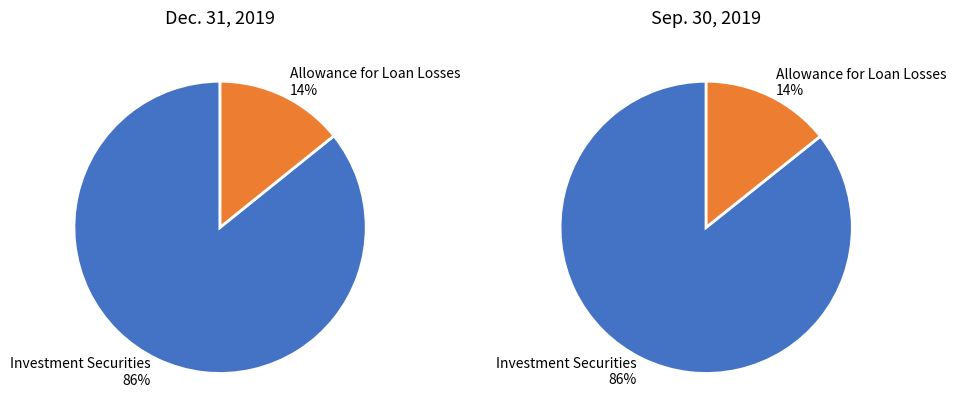

Combined, what portion of the pie is Allowance for loan losses and Fair value of investment securities - held-to-maturity?

100.0%